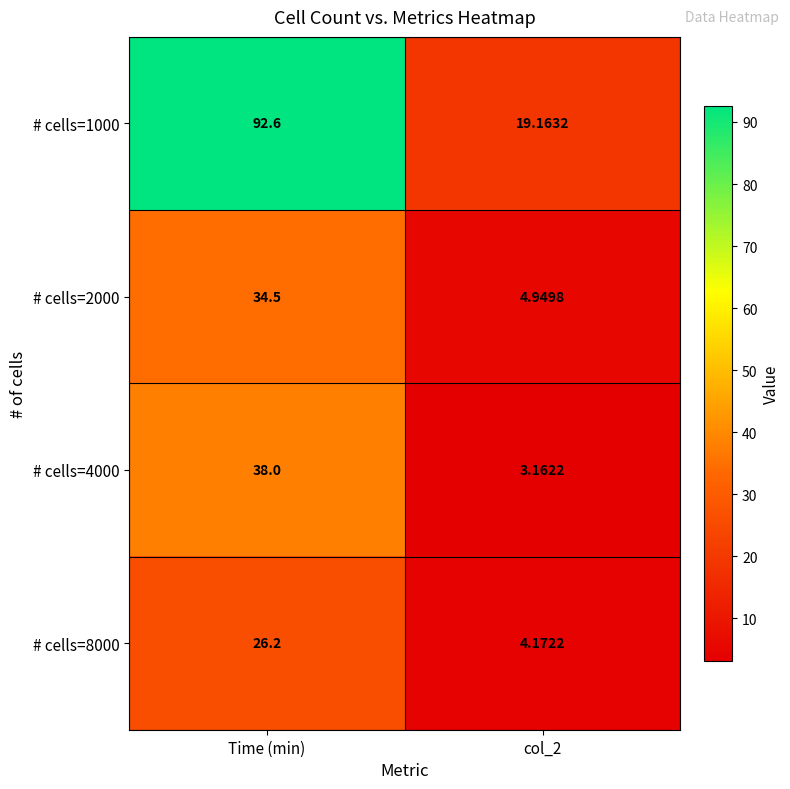

At which category does the chart reach its peak across all series?

Time (min)